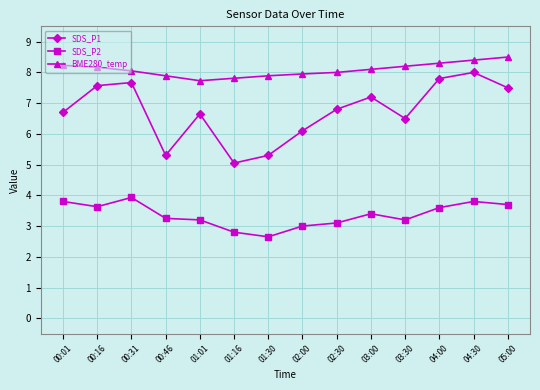

At which category does SDS_P2 reach its first local peak?

00:31